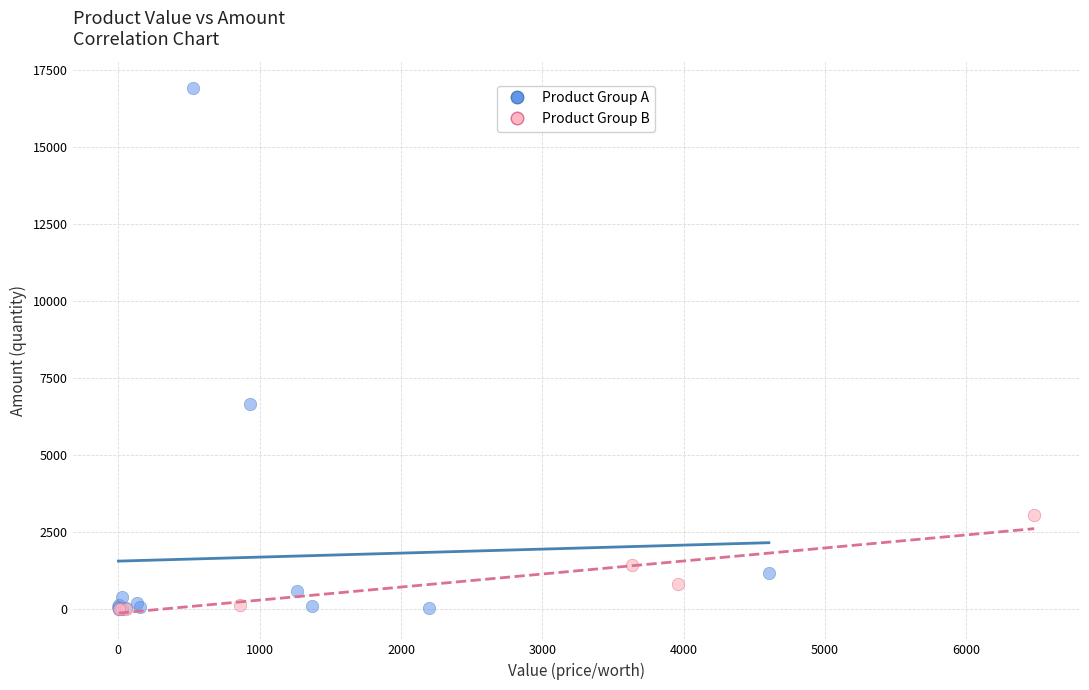

Which series reaches the maximum Y coordinate?

Product Group A